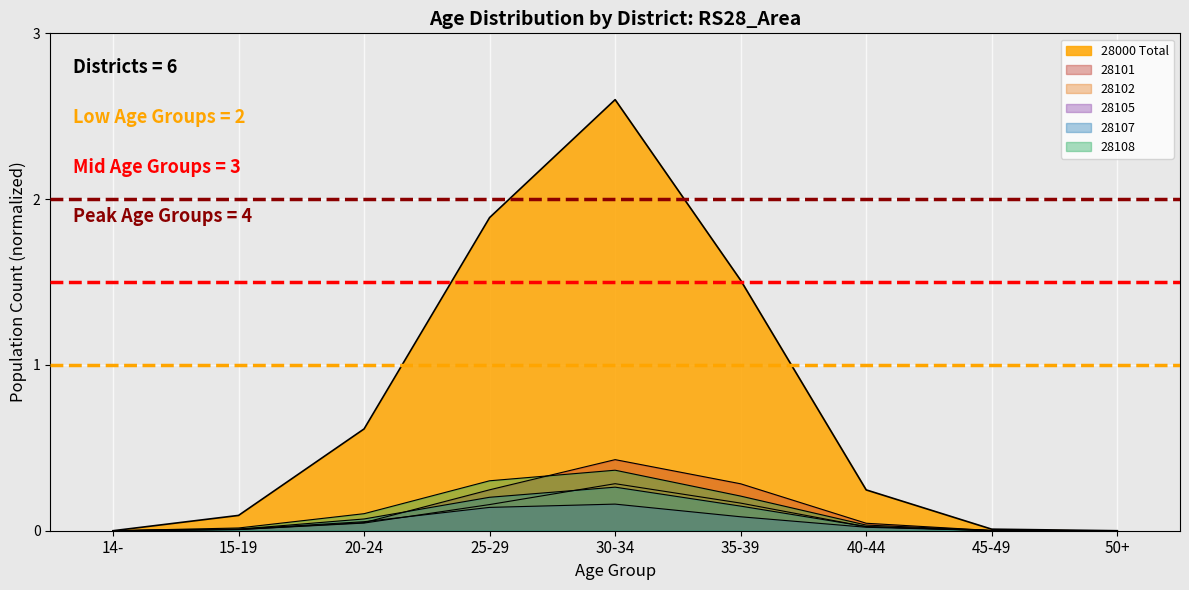

At 30-34, list the series in order from smallest to largest.

28105, 28107, 28102, 28108, 28101, 28000 Total